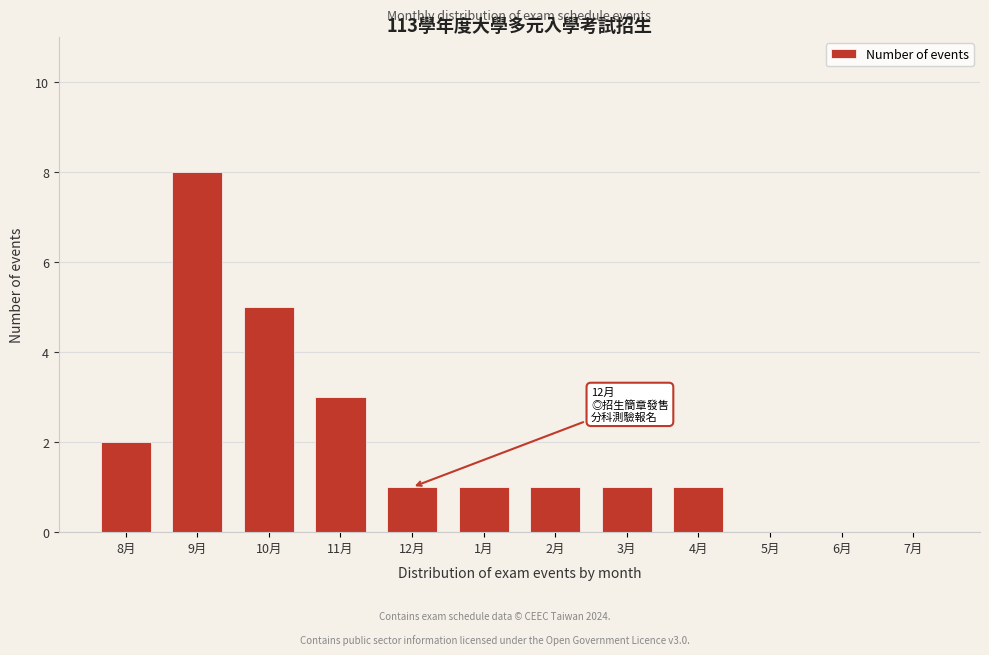

Reading right to left, what are all the values shown in this chart?

7月=0	6月=0	5月=0	4月=1	3月=1	2月=1	1月=1	12月=1	11月=3	10月=5	9月=8	8月=2